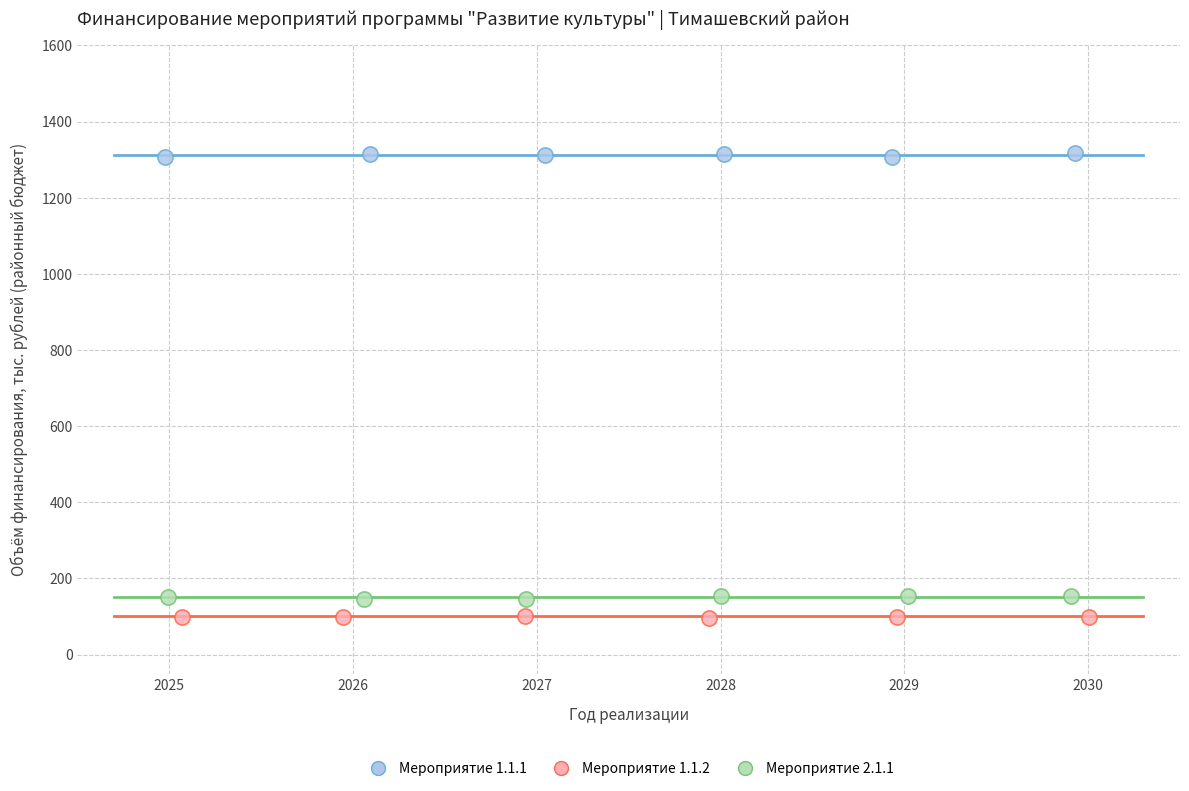

Which series reaches the maximum Y coordinate?

Мероприятие 1.1.1